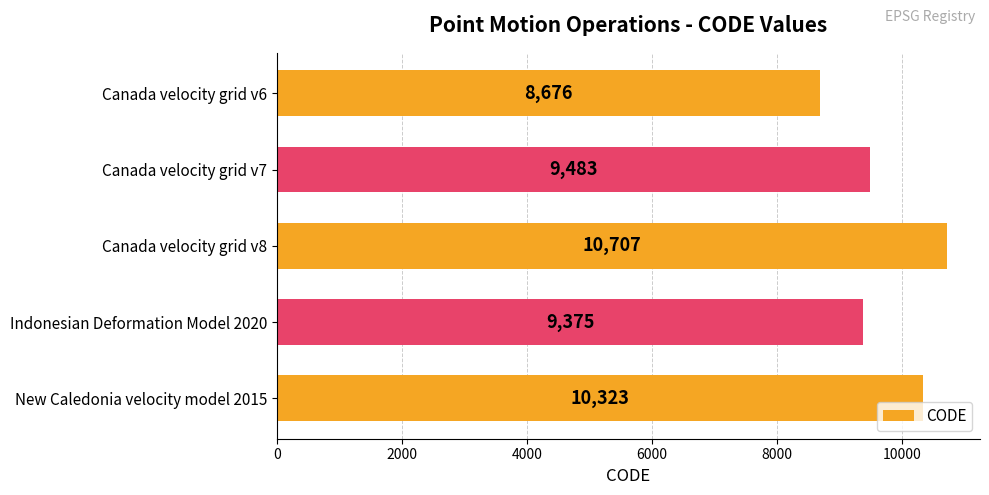

List the labels in order of value, largest first.

Canada velocity grid v8, New Caledonia velocity model 2015, Canada velocity grid v7, Indonesian Deformation Model 2020, Canada velocity grid v6